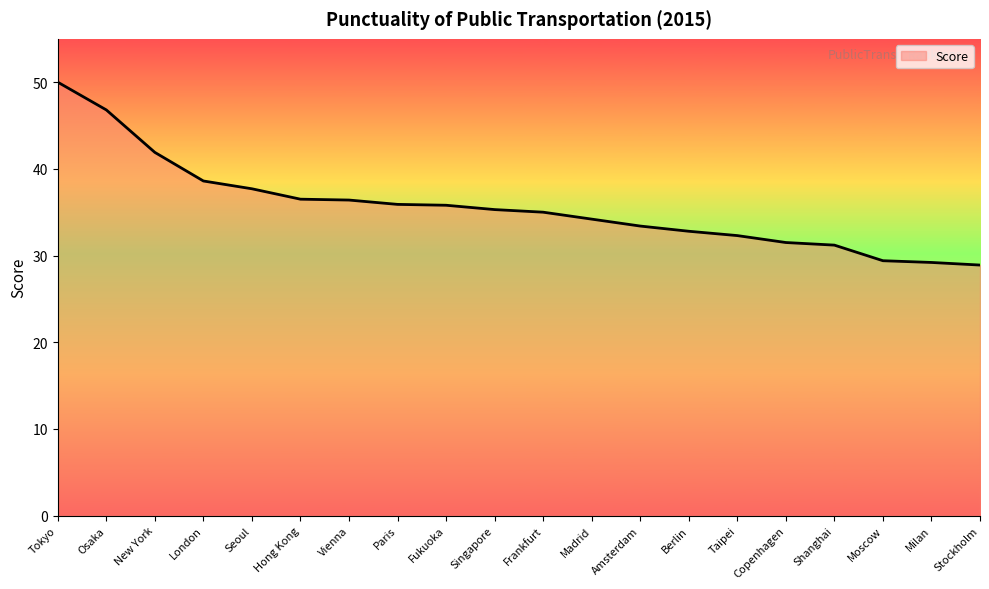

What is the greatest value displayed?

50.0